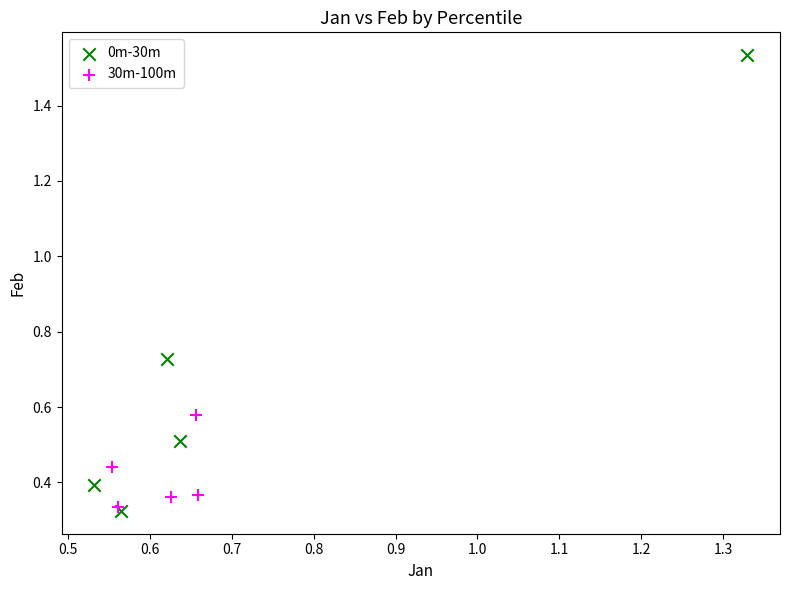

Which series has the widest spread of Y values?

0m-30m